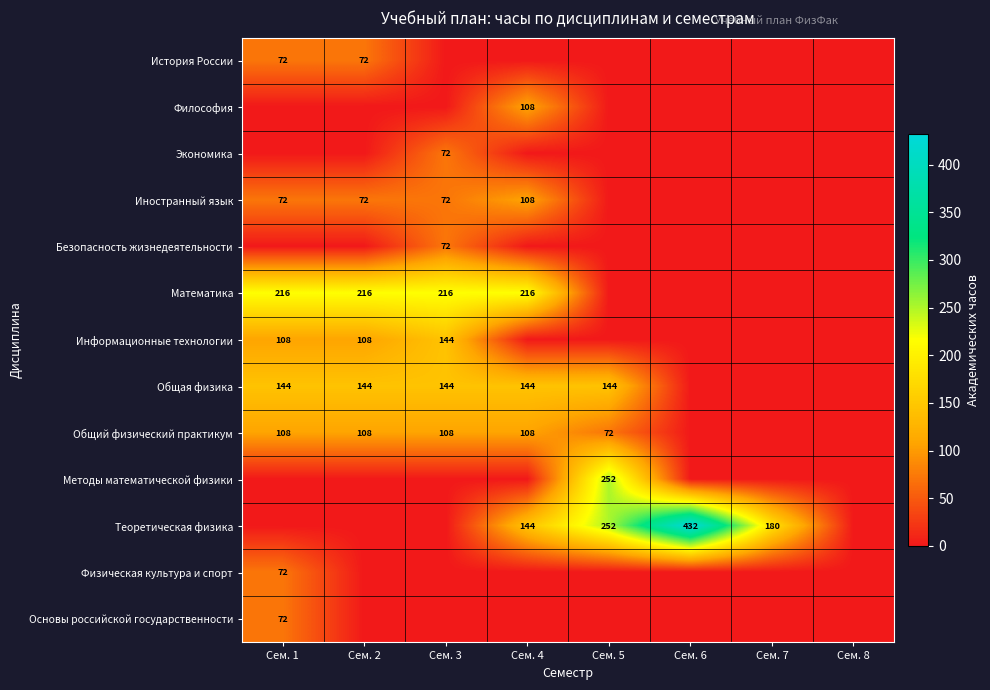

True or false: Общая физика has a value of 67 at Сем. 2.

False